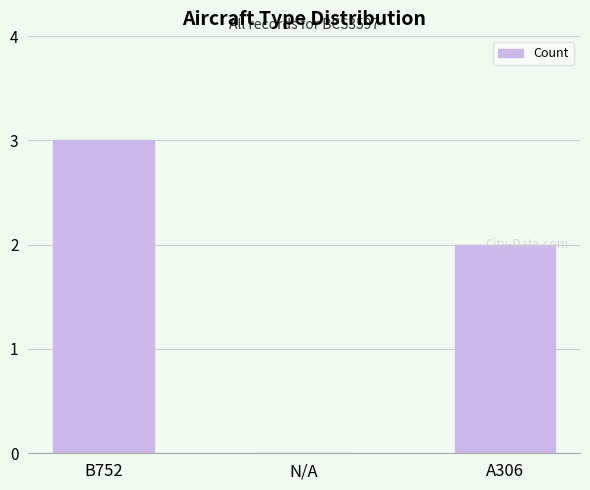

The chart shows a value of 3 at A306. True or false?

False